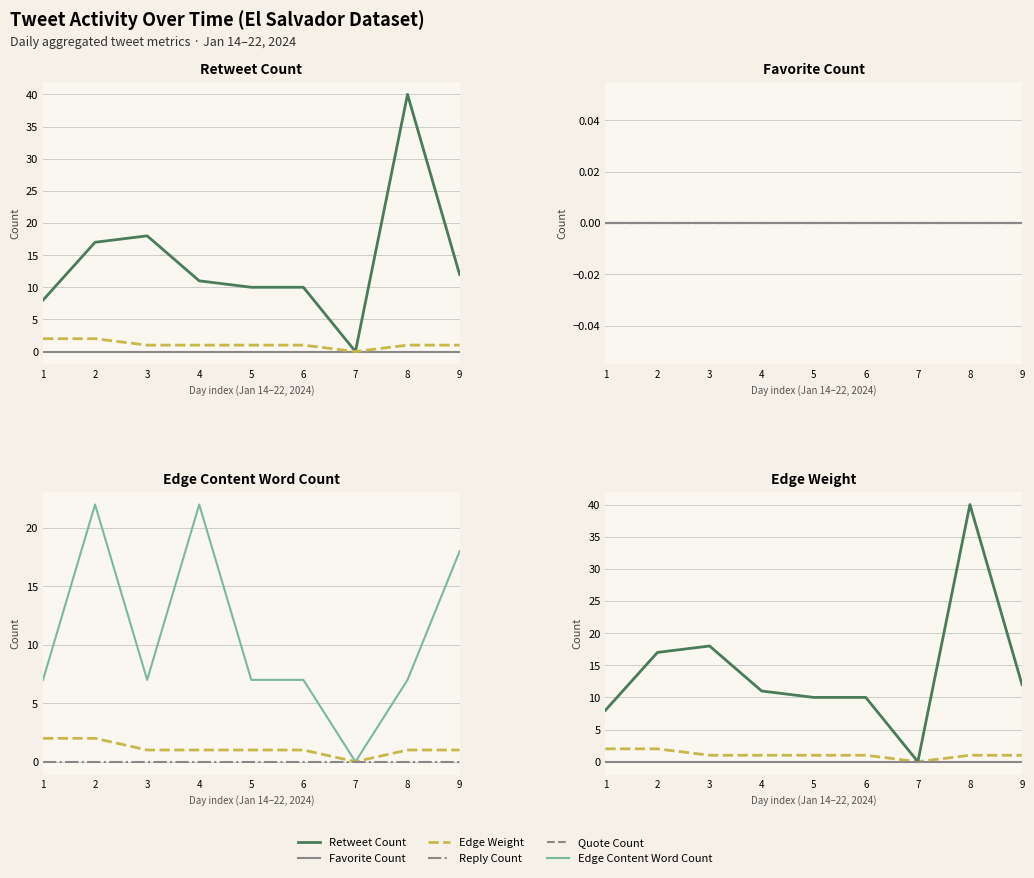

Rank the categories by Favorite Count value from lowest to highest.

1, 2, 3, 4, 5, 6, 7, 8, 9